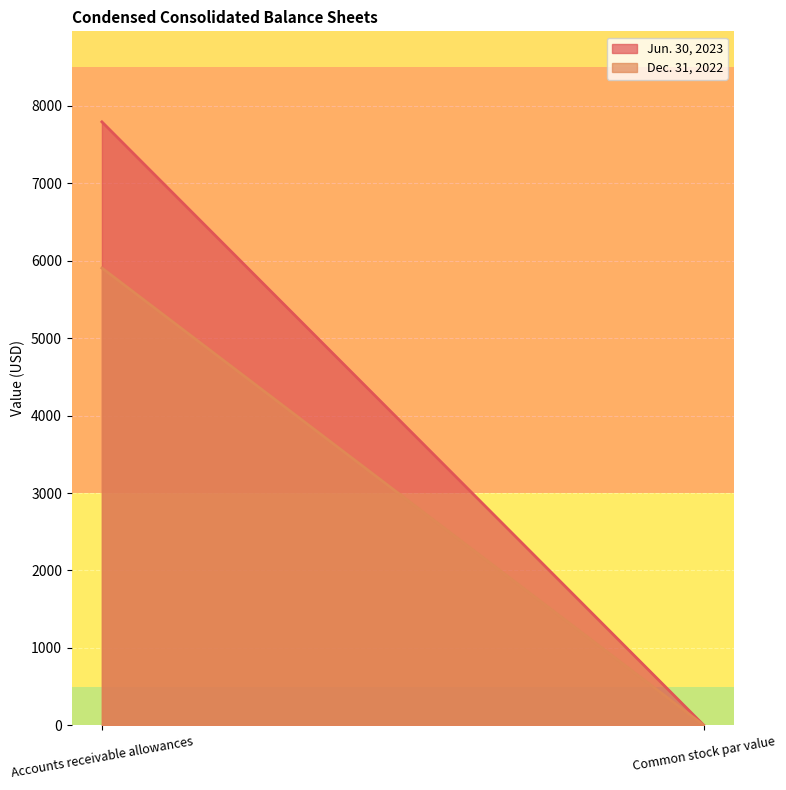

What is the sum of the Dec. 31, 2022 values at Accounts receivable allowances and Common stock par value?

5904.0